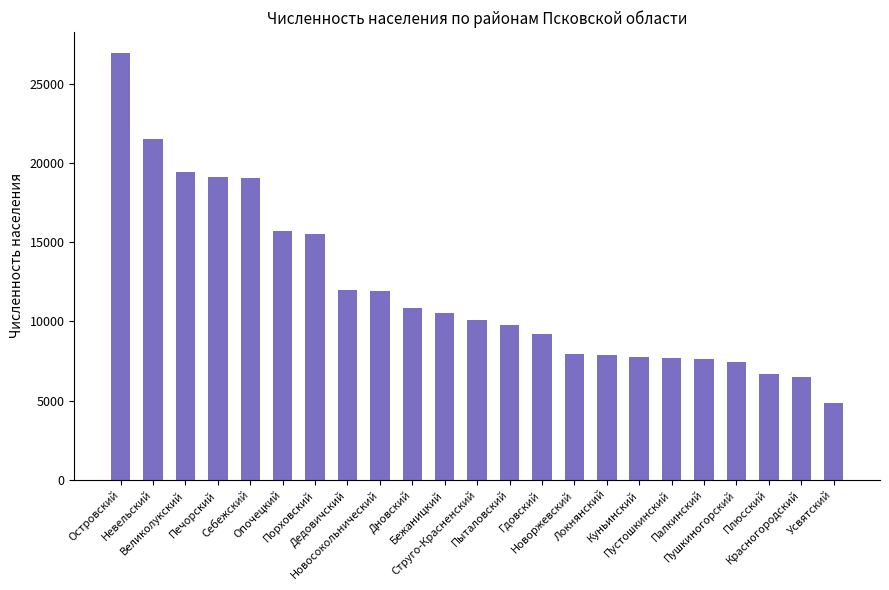

How many bars are there in total?

23